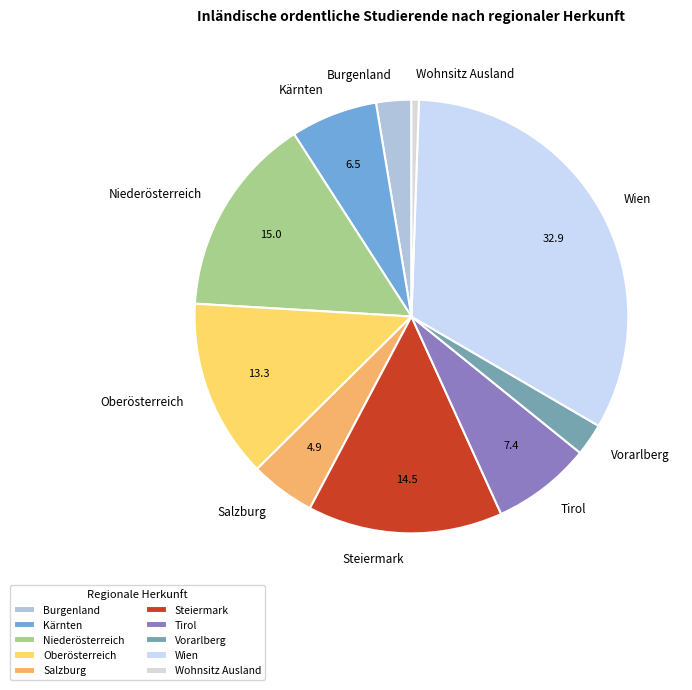

What is the largest slice in the pie chart?

Wien